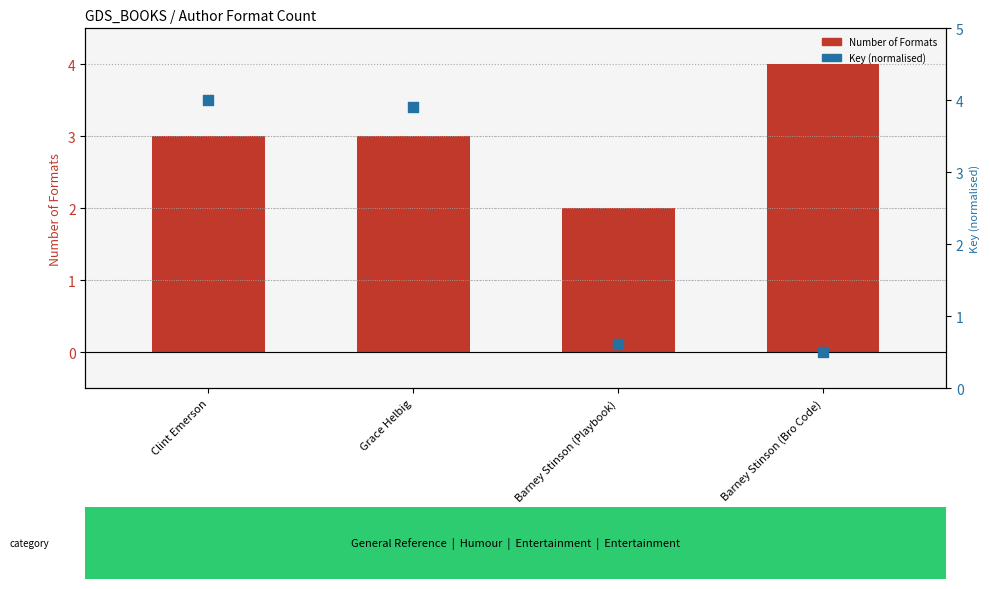

What are all the series names shown in the legend?

Number of Formats, Key (normalised)